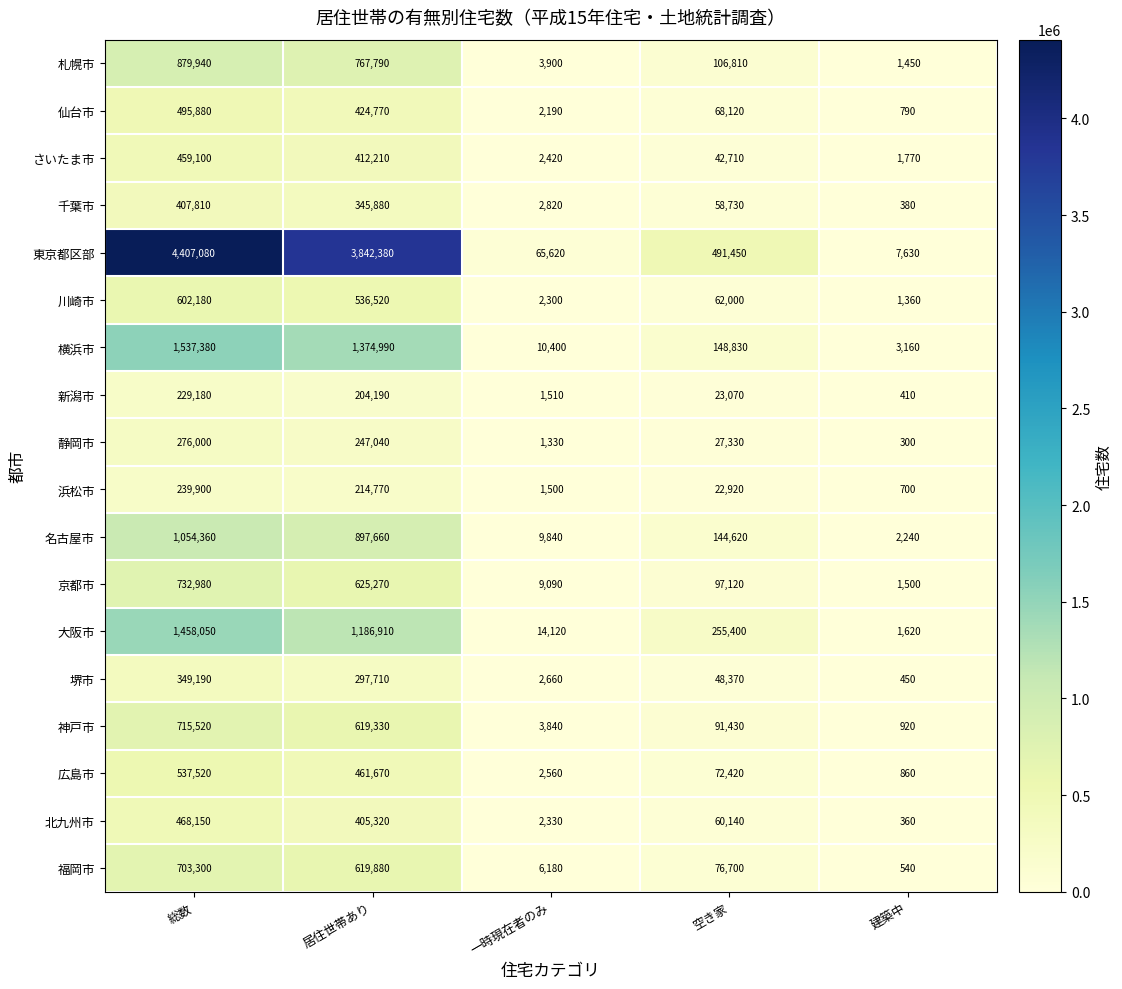

Which series changed the most between 総数 and 空き家?

東京都区部